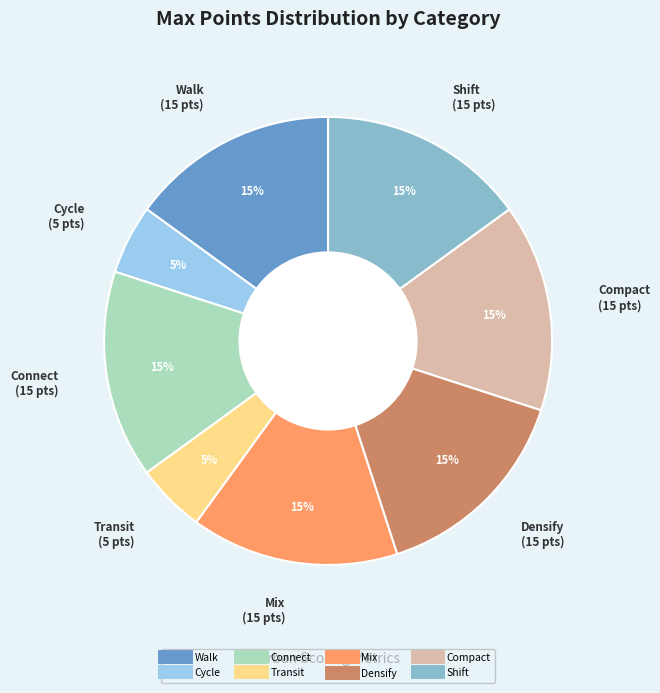

Is there a majority slice in this chart?

No